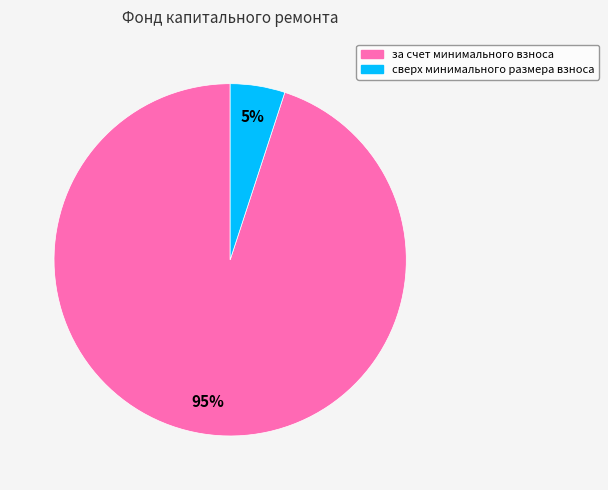

Between за счет минимального взноса and сверх минимального размера взноса, which is larger?

за счет минимального взноса